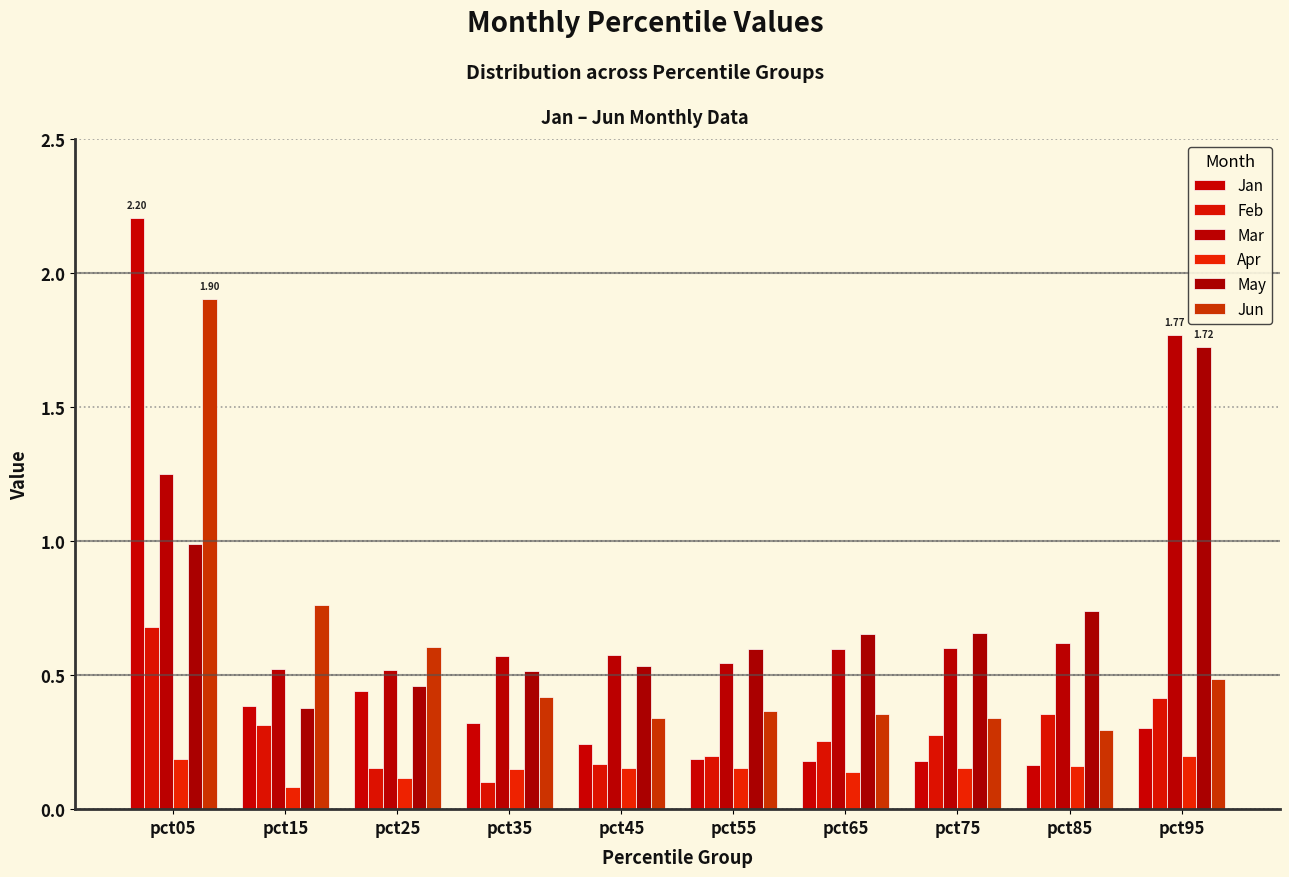

Are the bars horizontal?

No